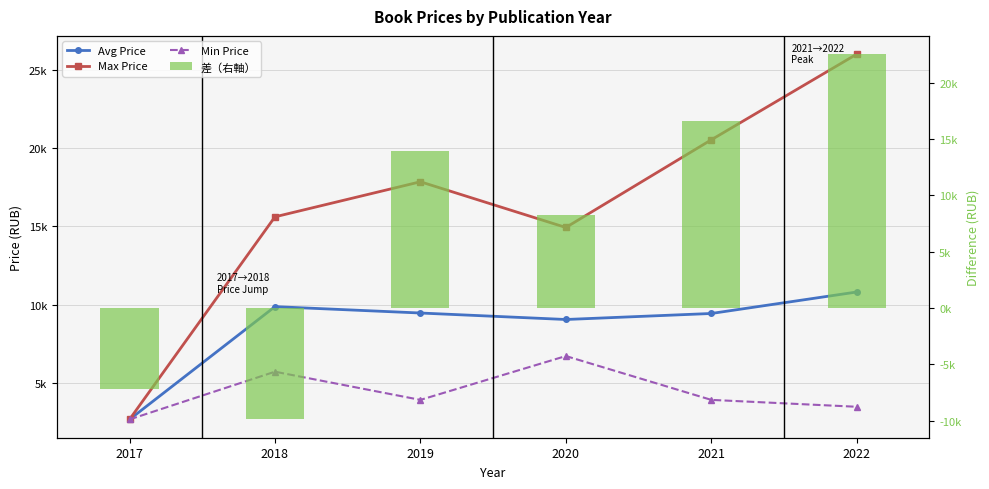

Rank the categories by Min Price value from lowest to highest.

2017, 2022, 2019, 2021, 2018, 2020